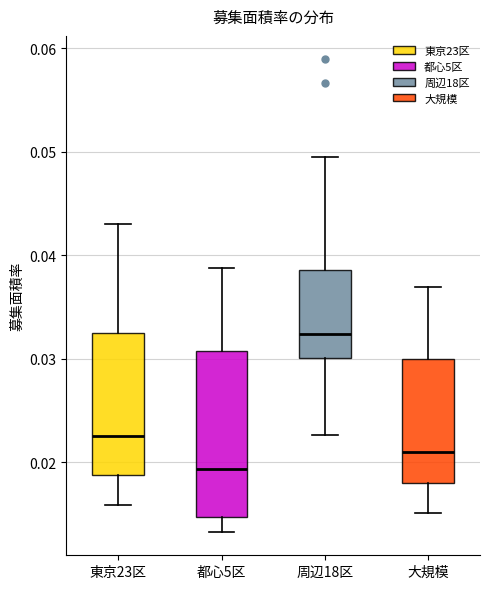

Reading left to right, read every box against the y-axis: the position of its median line, the range the box covers, and the ends of its whiskers. The values are not printed on the chart, so give them approximately, as read against the axis.

東京23区: median 0.023, box 0.019 to 0.032, whiskers 0.016 to 0.043
都心5区: median 0.019, box 0.015 to 0.031, whiskers 0.013 to 0.039
周辺18区: median 0.032, box 0.030 to 0.039, whiskers 0.023 to 0.050
大規模: median 0.021, box 0.018 to 0.030, whiskers 0.015 to 0.037